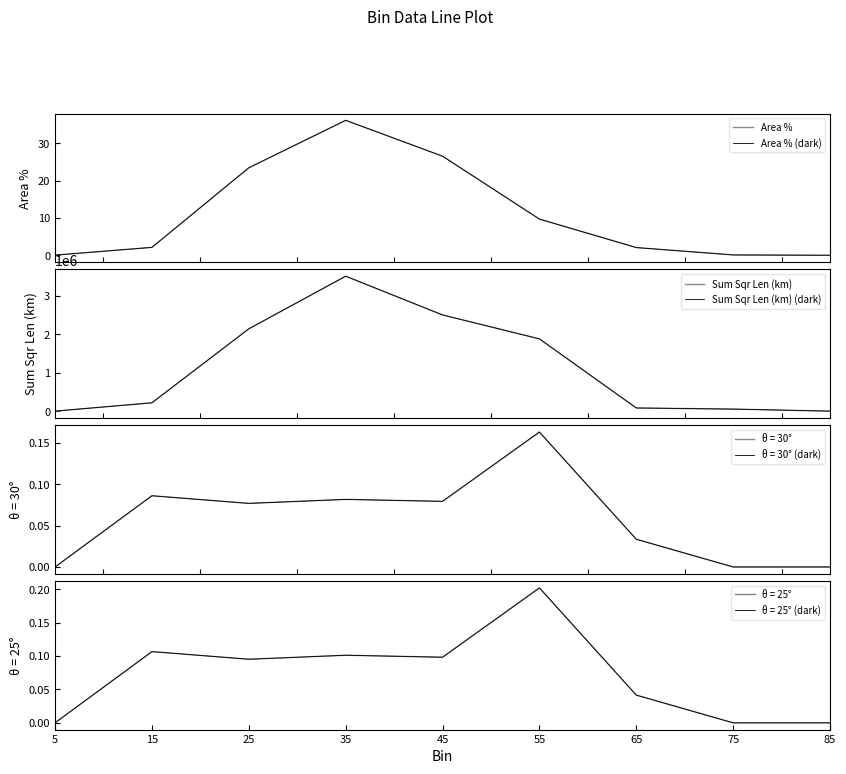

Which category has the highest value in the Area % (dark) series?

35